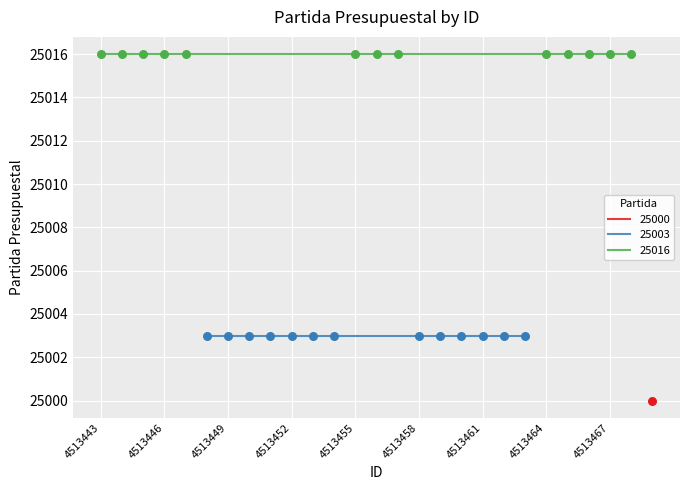

Which has a higher value, 4513445 or 4513459?

4513445